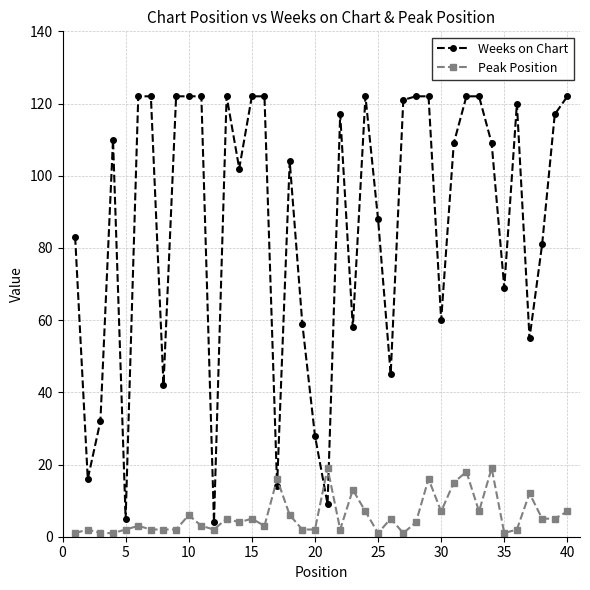

Which series ends up on top after the final intersection of Weeks on Chart and Peak Position?

Weeks on Chart